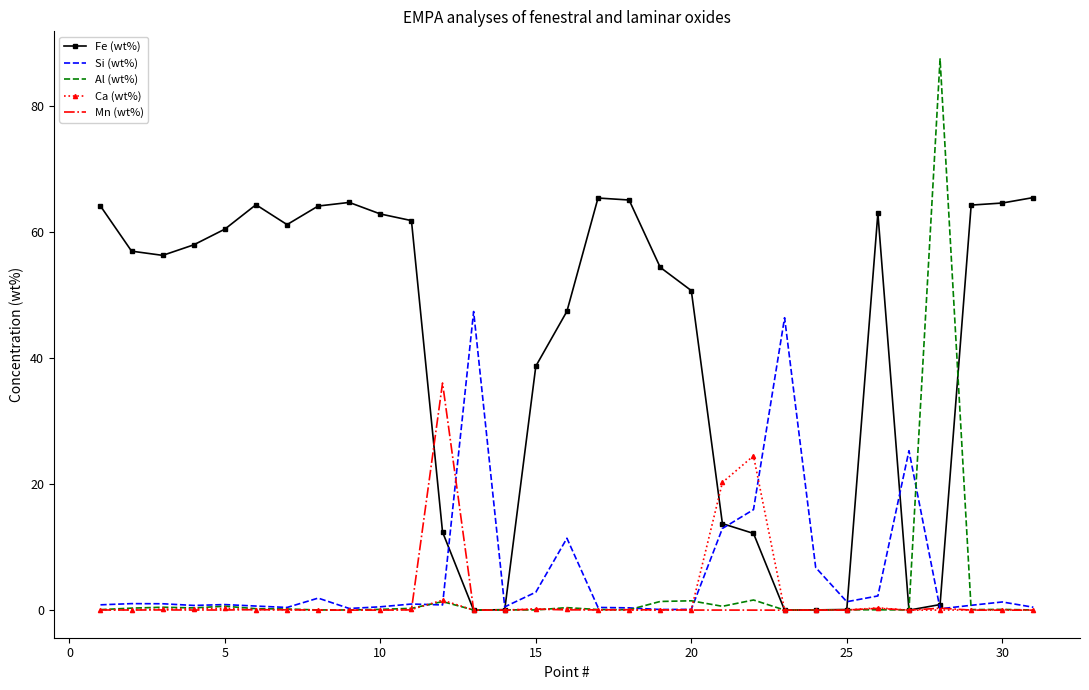

What is the maximum value for Si (wt%)?

47.4